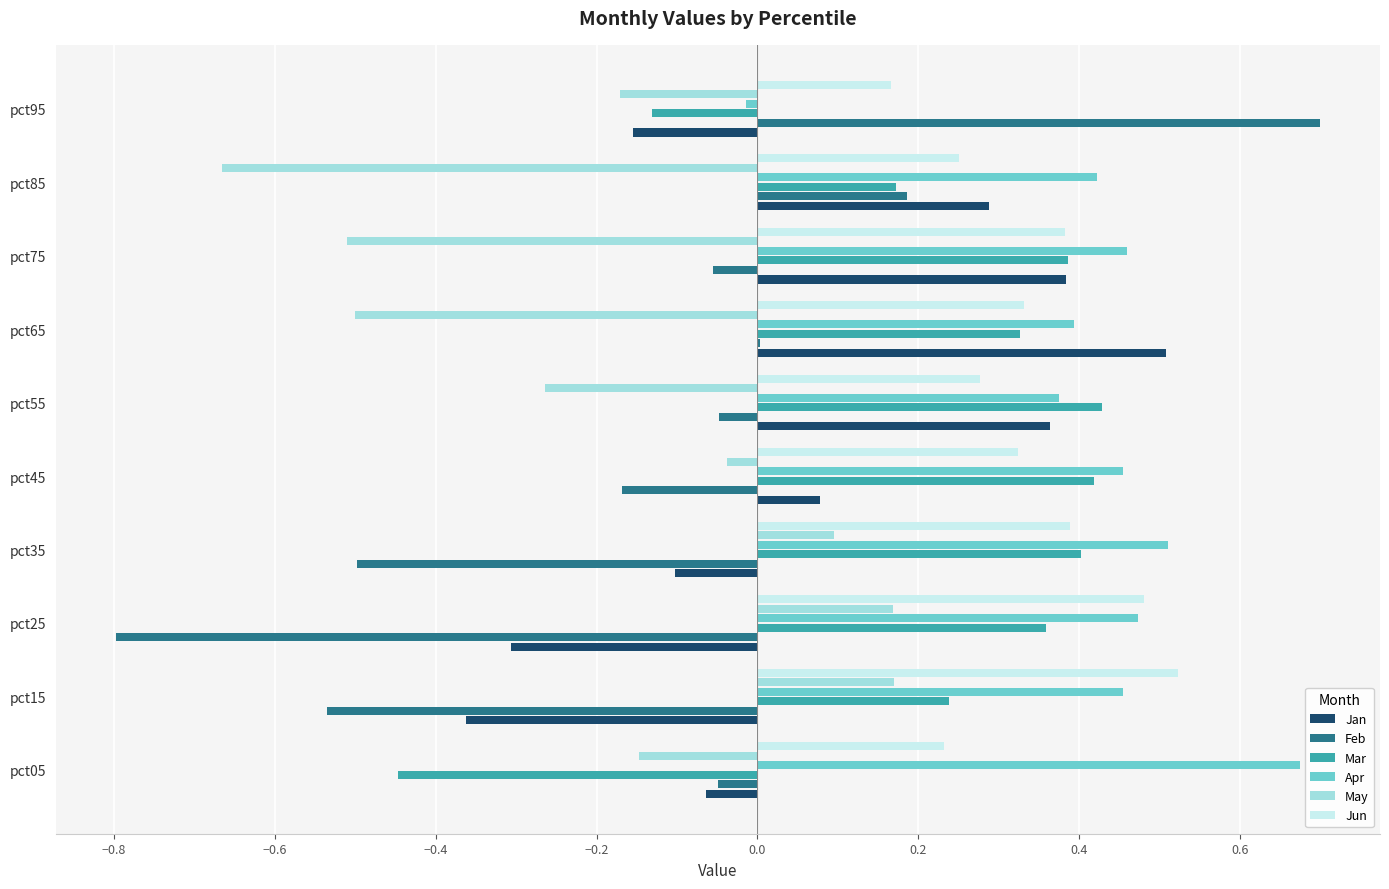

What is the sum of all Feb values?

-1.3